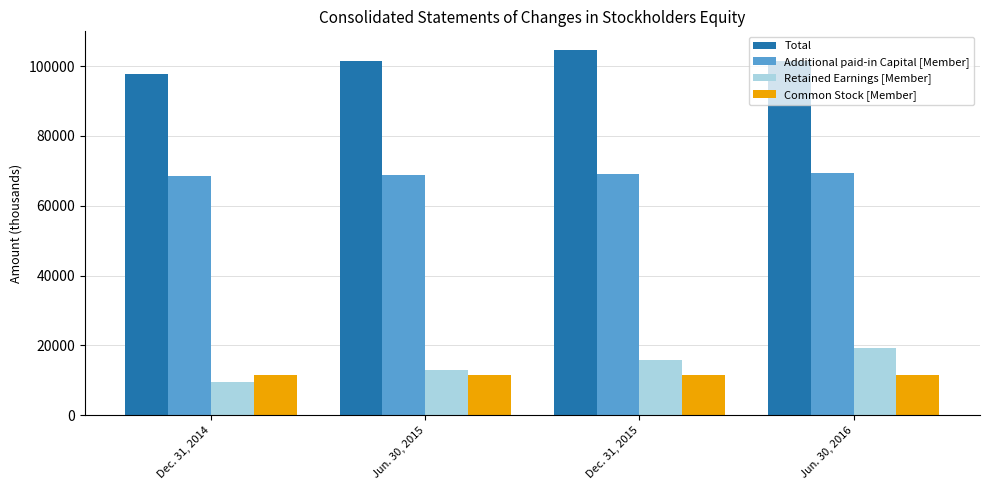

How many series are shown in this chart?

4